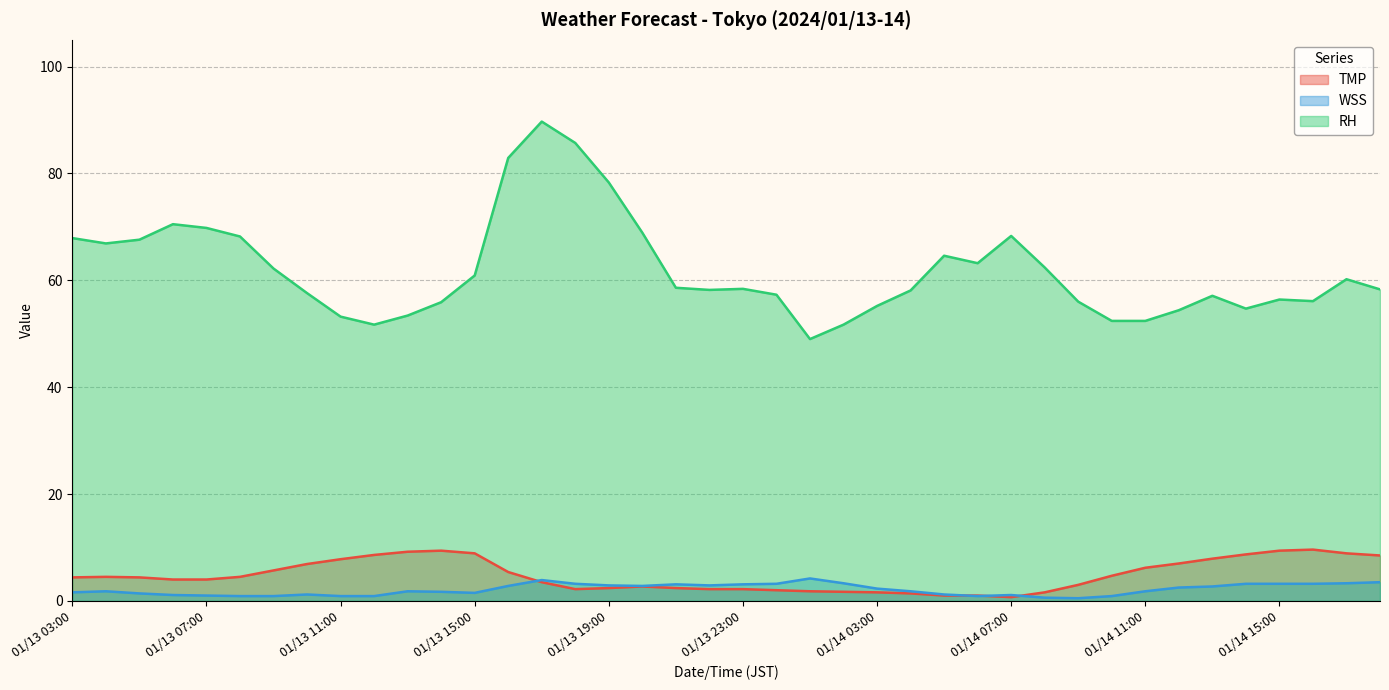

The value of WSS at 01/14 03:00 is 2.3. True or false?

True